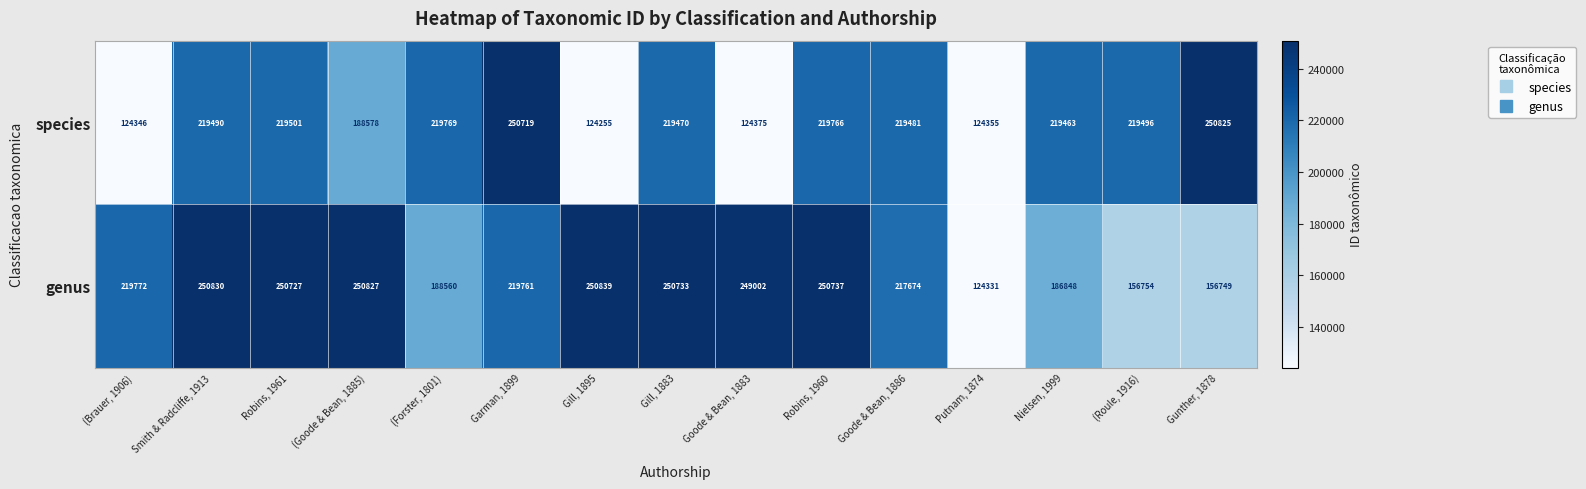

True or false: genus has a value of 62643 at Nielsen, 1999.

False